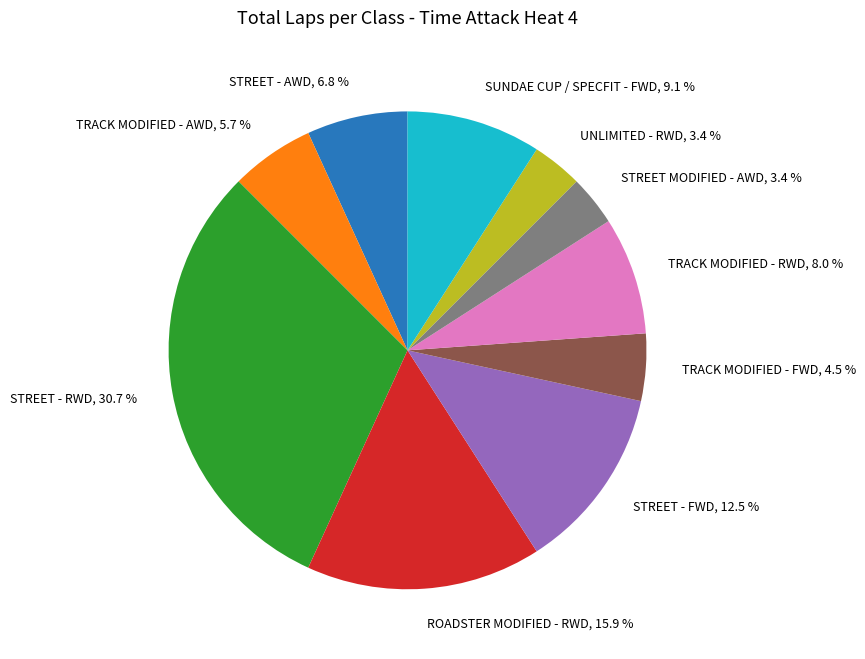

To the nearest percent, what is the difference between the largest and smallest slice percentages?

27%